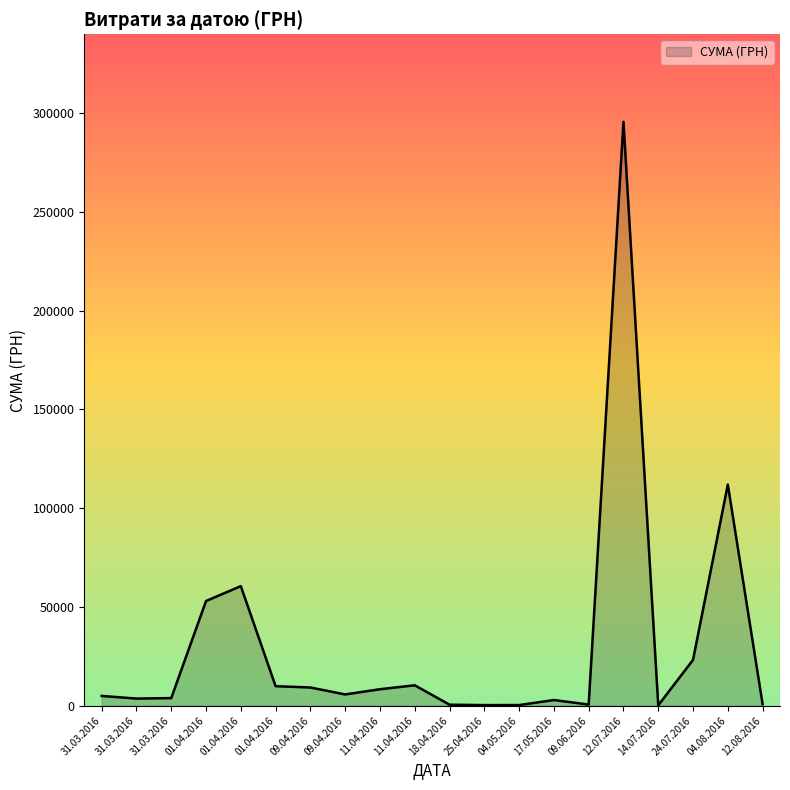

Where is the first local maximum?

01.04.2016